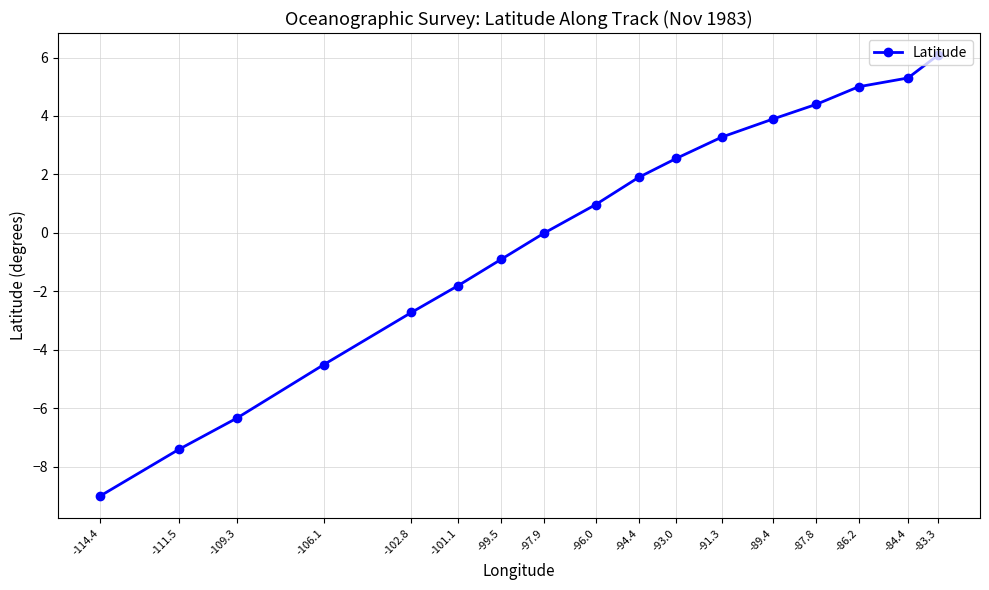

List the labels in order of value, largest first.

-83.3, -84.4, -86.2, -87.8, -89.4, -91.3, -93.0, -94.4, -96.0, -97.9, -99.5, -101.1, -102.8, -106.1, -109.3, -111.5, -114.4